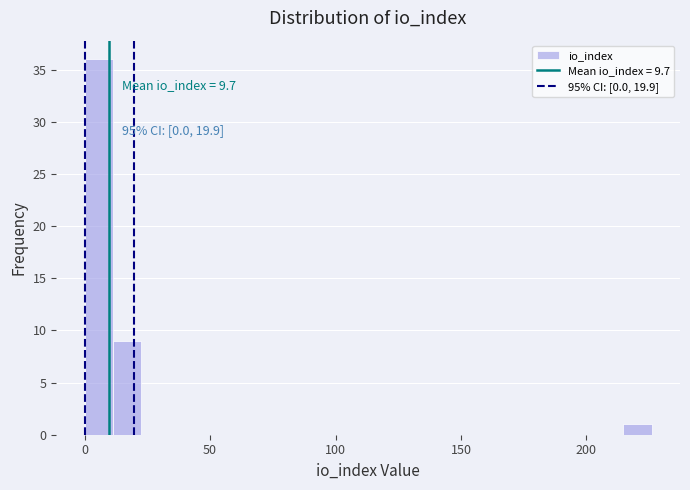

Around what value on the x-axis is the tallest bar? Give the approximate position of its centre, as read against the axis.

5